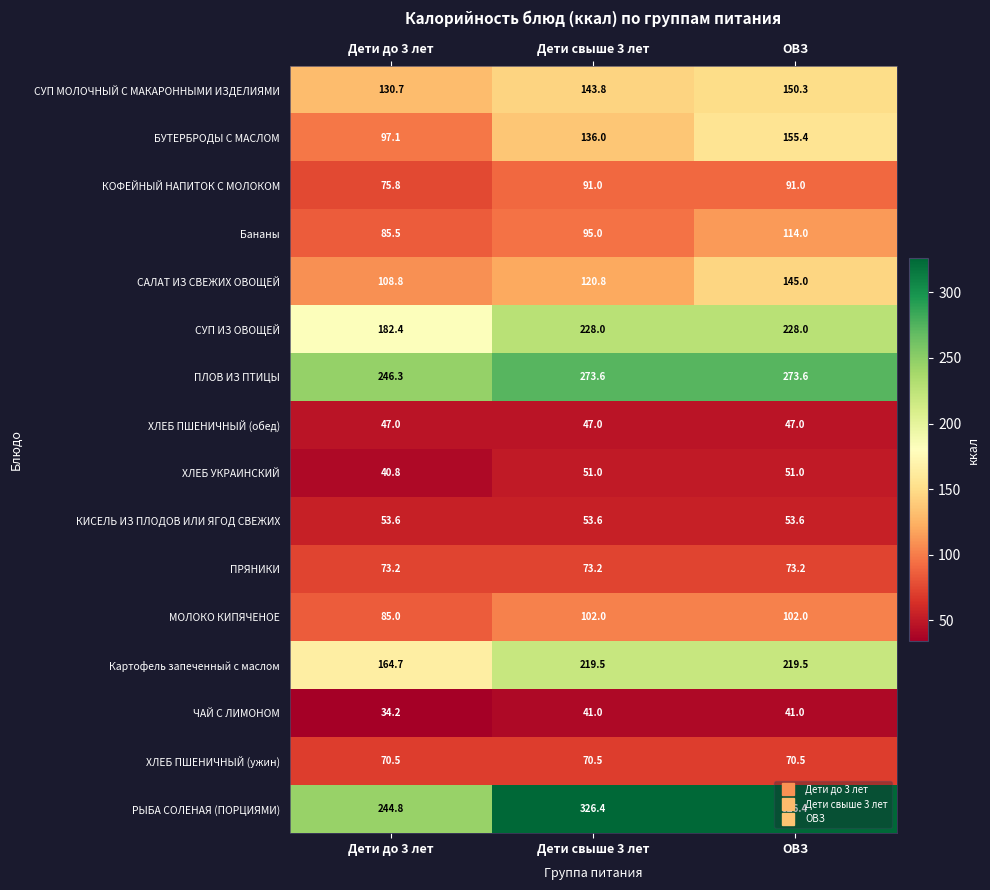

What is the maximum value shown in the chart?

326.4